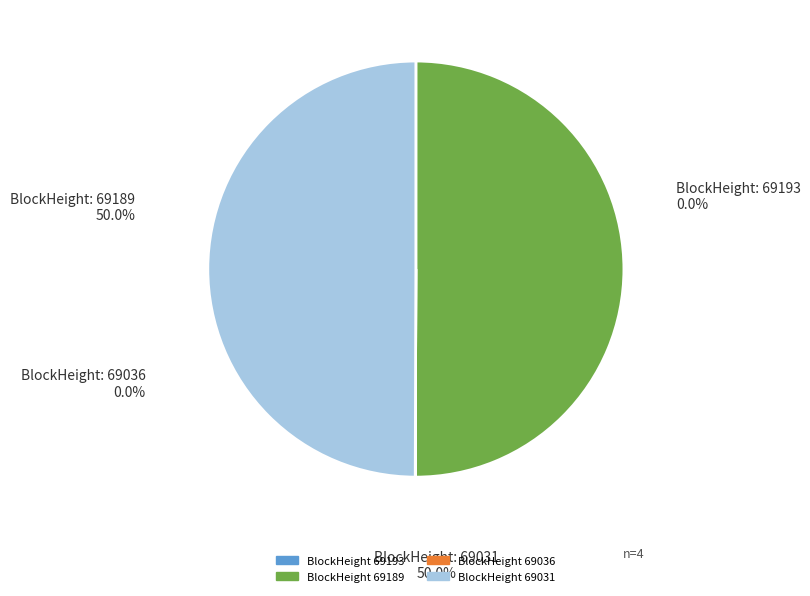

How many segments does this pie chart have?

4